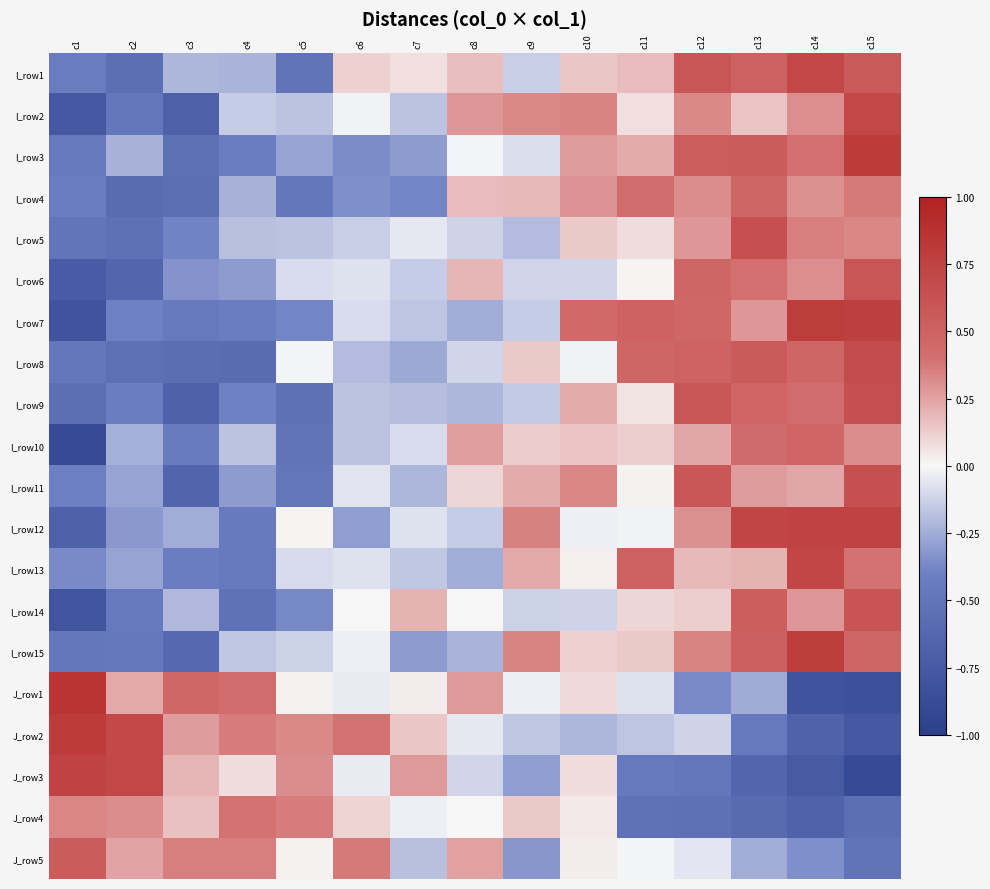

Reading left to right, list all the values displayed in this chart.

I_row1: c1=-0.4	c2=-0.6	c3=-0.2	c4=-0.2	c5=-0.5	c6=0.1	c7=0.1	c8=0.2	c9=-0.1	c10=0.1	c11=0.2	c12=0.6	c13=0.5	c14=0.7	c15=0.6
I_row2: c1=-0.8	c2=-0.5	c3=-0.7	c4=-0.1	c5=-0.2	c6=-0.0	c7=-0.2	c8=0.3	c9=0.3	c10=0.3	c11=0.1	c12=0.3	c13=0.2	c14=0.3	c15=0.7
I_row3: c1=-0.5	c2=-0.2	c3=-0.5	c4=-0.4	c5=-0.3	c6=-0.4	c7=-0.3	c8=-0.0	c9=-0.1	c10=0.3	c11=0.2	c12=0.5	c13=0.5	c14=0.4	c15=0.8
I_row4: c1=-0.4	c2=-0.6	c3=-0.6	c4=-0.2	c5=-0.5	c6=-0.4	c7=-0.4	c8=0.2	c9=0.2	c10=0.3	c11=0.4	c12=0.3	c13=0.5	c14=0.3	c15=0.4
I_row5: c1=-0.5	c2=-0.5	c3=-0.4	c4=-0.2	c5=-0.2	c6=-0.1	c7=-0.1	c8=-0.1	c9=-0.2	c10=0.1	c11=0.1	c12=0.3	c13=0.6	c14=0.4	c15=0.3
I_row6: c1=-0.7	c2=-0.6	c3=-0.3	c4=-0.3	c5=-0.1	c6=-0.1	c7=-0.1	c8=0.2	c9=-0.1	c10=-0.1	c11=0.0	c12=0.5	c13=0.4	c14=0.3	c15=0.6
I_row7: c1=-0.8	c2=-0.4	c3=-0.5	c4=-0.4	c5=-0.4	c6=-0.1	c7=-0.2	c8=-0.2	c9=-0.1	c10=0.4	c11=0.5	c12=0.5	c13=0.3	c14=0.8	c15=0.8
I_row8: c1=-0.5	c2=-0.5	c3=-0.6	c4=-0.6	c5=-0.0	c6=-0.2	c7=-0.3	c8=-0.1	c9=0.1	c10=-0.0	c11=0.5	c12=0.5	c13=0.6	c14=0.5	c15=0.7
I_row9: c1=-0.5	c2=-0.4	c3=-0.7	c4=-0.4	c5=-0.5	c6=-0.2	c7=-0.2	c8=-0.2	c9=-0.2	c10=0.2	c11=0.1	c12=0.6	c13=0.5	c14=0.4	c15=0.7
I_row10: c1=-0.9	c2=-0.2	c3=-0.4	c4=-0.2	c5=-0.5	c6=-0.2	c7=-0.1	c8=0.3	c9=0.1	c10=0.2	c11=0.1	c12=0.2	c13=0.4	c14=0.5	c15=0.3
I_row11: c1=-0.4	c2=-0.3	c3=-0.6	c4=-0.3	c5=-0.5	c6=-0.1	c7=-0.2	c8=0.1	c9=0.2	c10=0.3	c11=0.0	c12=0.6	c13=0.3	c14=0.2	c15=0.6
I_row12: c1=-0.7	c2=-0.3	c3=-0.2	c4=-0.5	c5=0.0	c6=-0.3	c7=-0.1	c8=-0.1	c9=0.3	c10=-0.0	c11=-0.0	c12=0.3	c13=0.7	c14=0.7	c15=0.7
I_row13: c1=-0.4	c2=-0.3	c3=-0.4	c4=-0.5	c5=-0.1	c6=-0.1	c7=-0.2	c8=-0.2	c9=0.2	c10=0.0	c11=0.5	c12=0.2	c13=0.2	c14=0.7	c15=0.4
I_row14: c1=-0.8	c2=-0.5	c3=-0.2	c4=-0.5	c5=-0.4	c6=-0.0	c7=0.2	c8=0.0	c9=-0.1	c10=-0.1	c11=0.1	c12=0.1	c13=0.5	c14=0.3	c15=0.6
I_row15: c1=-0.5	c2=-0.5	c3=-0.6	c4=-0.2	c5=-0.1	c6=-0.0	c7=-0.3	c8=-0.2	c9=0.3	c10=0.1	c11=0.1	c12=0.3	c13=0.5	c14=0.8	c15=0.5
J_row1: c1=0.9	c2=0.2	c3=0.5	c4=0.4	c5=0.0	c6=-0.0	c7=0.0	c8=0.3	c9=-0.0	c10=0.1	c11=-0.1	c12=-0.4	c13=-0.3	c14=-0.8	c15=-0.8
J_row2: c1=0.8	c2=0.7	c3=0.3	c4=0.4	c5=0.3	c6=0.4	c7=0.1	c8=-0.1	c9=-0.2	c10=-0.2	c11=-0.2	c12=-0.1	c13=-0.5	c14=-0.7	c15=-0.8
J_row3: c1=0.7	c2=0.7	c3=0.2	c4=0.1	c5=0.3	c6=-0.0	c7=0.3	c8=-0.1	c9=-0.3	c10=0.1	c11=-0.5	c12=-0.5	c13=-0.6	c14=-0.7	c15=-0.9
J_row4: c1=0.3	c2=0.3	c3=0.2	c4=0.4	c5=0.4	c6=0.1	c7=-0.0	c8=0.0	c9=0.1	c10=0.0	c11=-0.5	c12=-0.5	c13=-0.6	c14=-0.7	c15=-0.6
J_row5: c1=0.5	c2=0.2	c3=0.4	c4=0.4	c5=0.0	c6=0.4	c7=-0.2	c8=0.3	c9=-0.3	c10=0.0	c11=-0.0	c12=-0.1	c13=-0.2	c14=-0.3	c15=-0.5